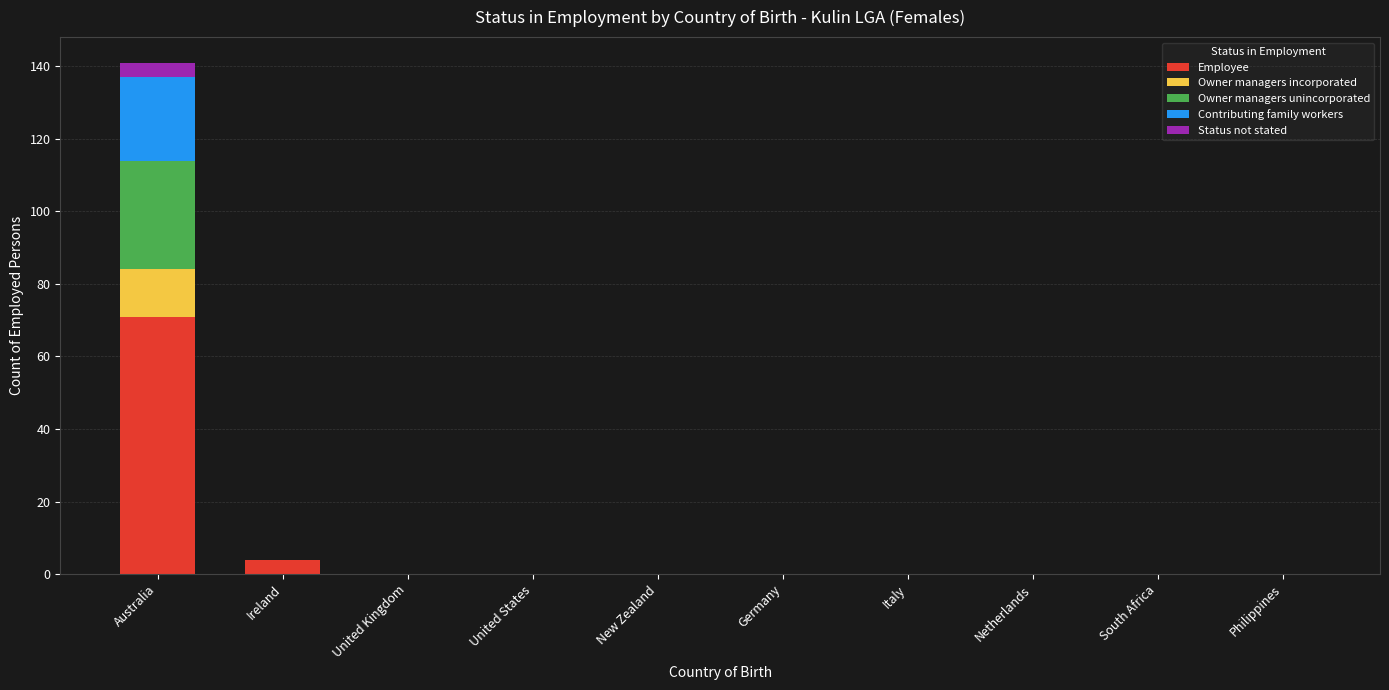

At which category is the sum across all series the highest?

Australia